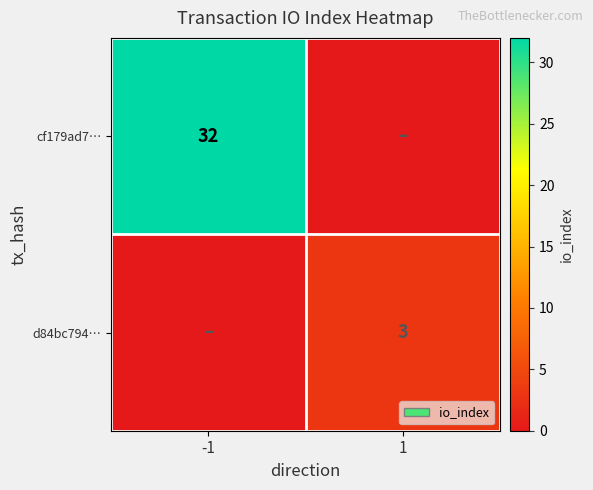

The d84bc794… series shows 3 at 1. True or false?

True